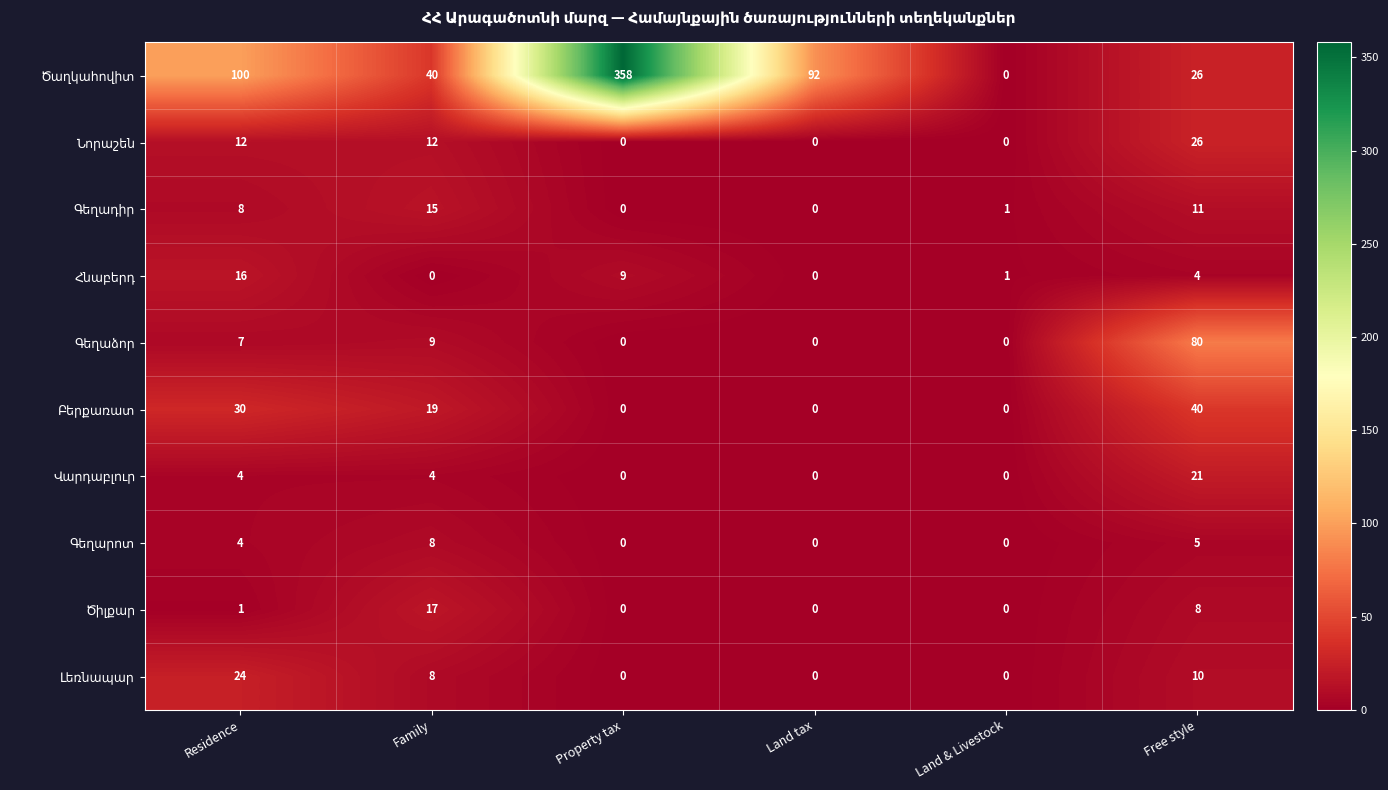

What is the difference between the highest and lowest values at Family?

40